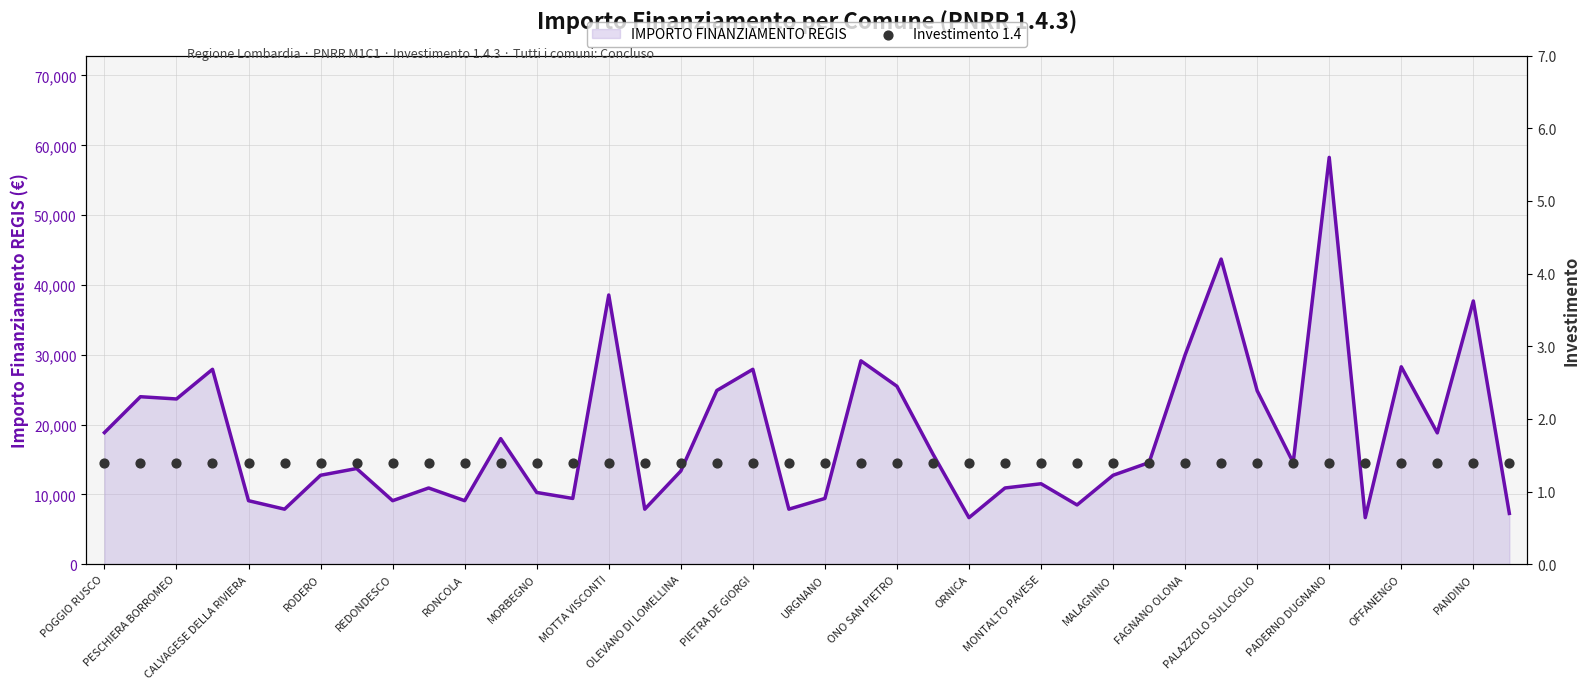

Which series reaches the maximum Y coordinate?

IMPORTO FINANZIAMENTO REGIS